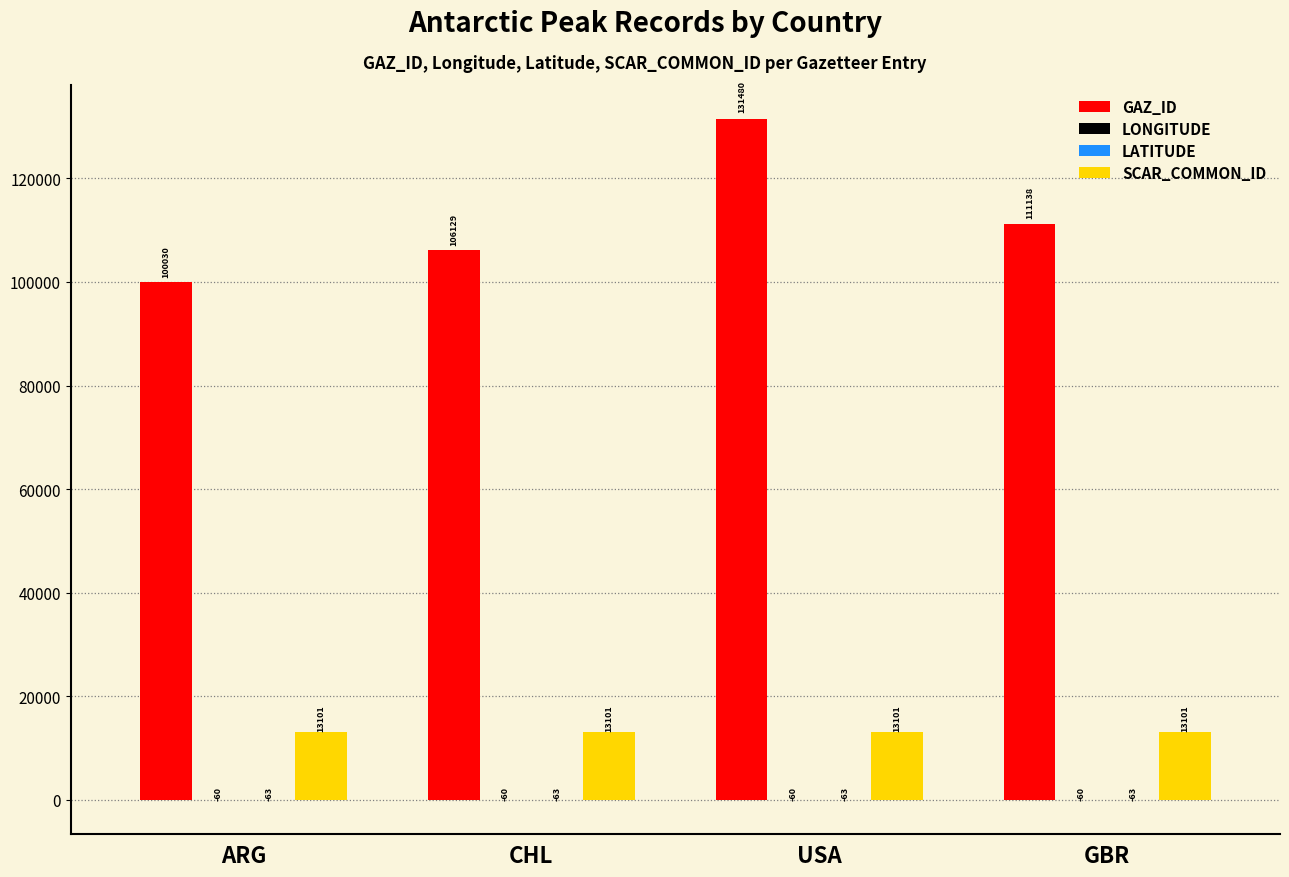

Which series has the widest spread of values?

GAZ_ID